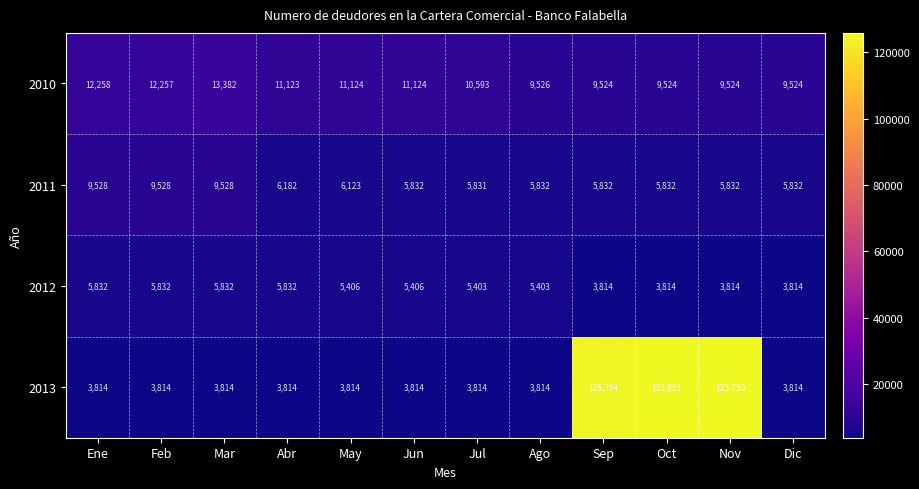

What value does the 2012 series have at Nov?

3814